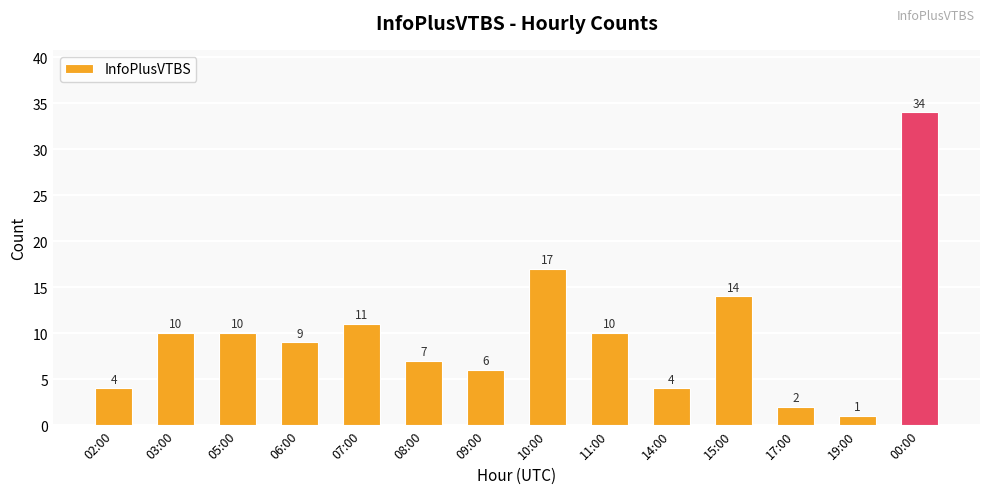

What is the label of the 1st bar from the right?

00:00